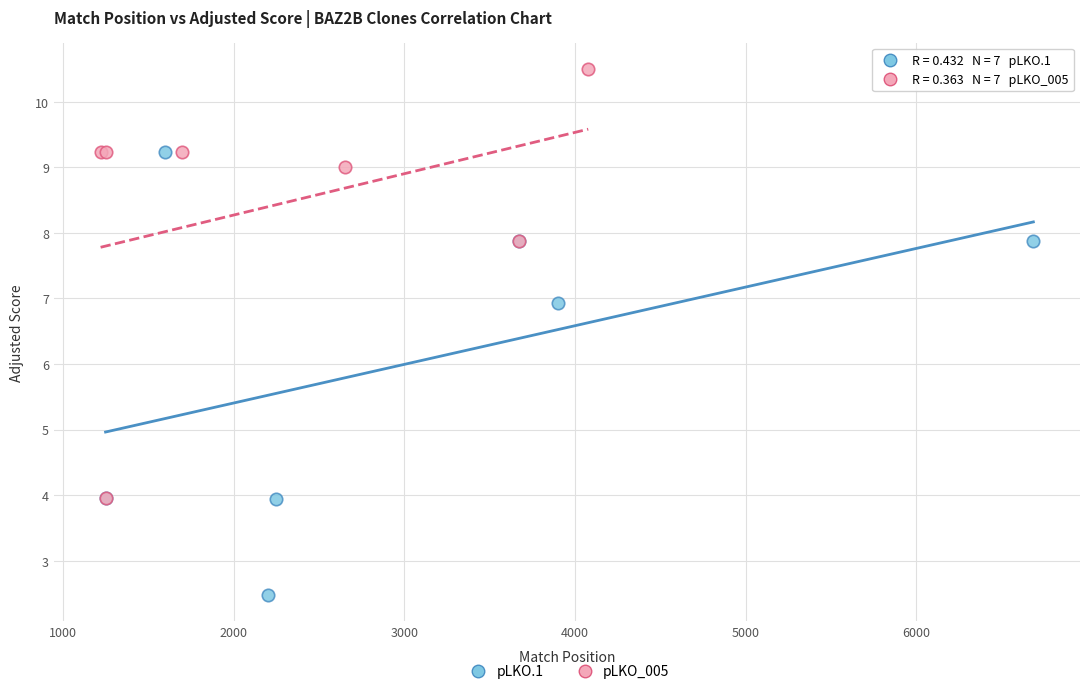

Which series has the widest spread of Y values?

pLKO.1